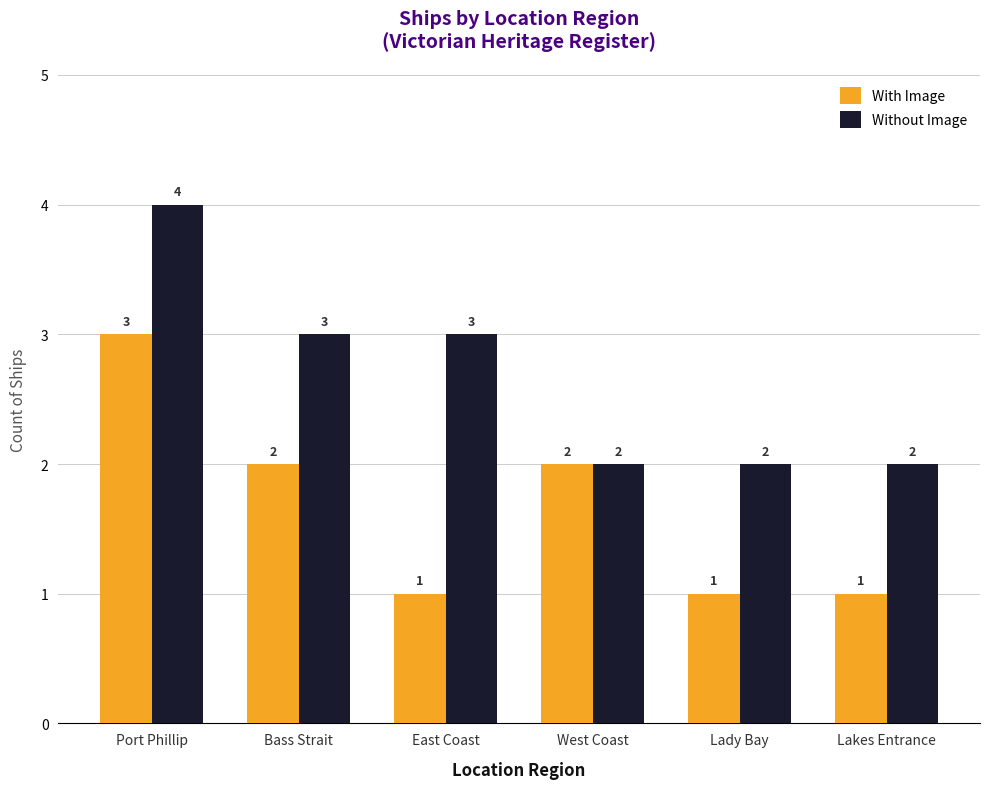

What is the difference between the With Image values at Lady Bay and West Coast?

1